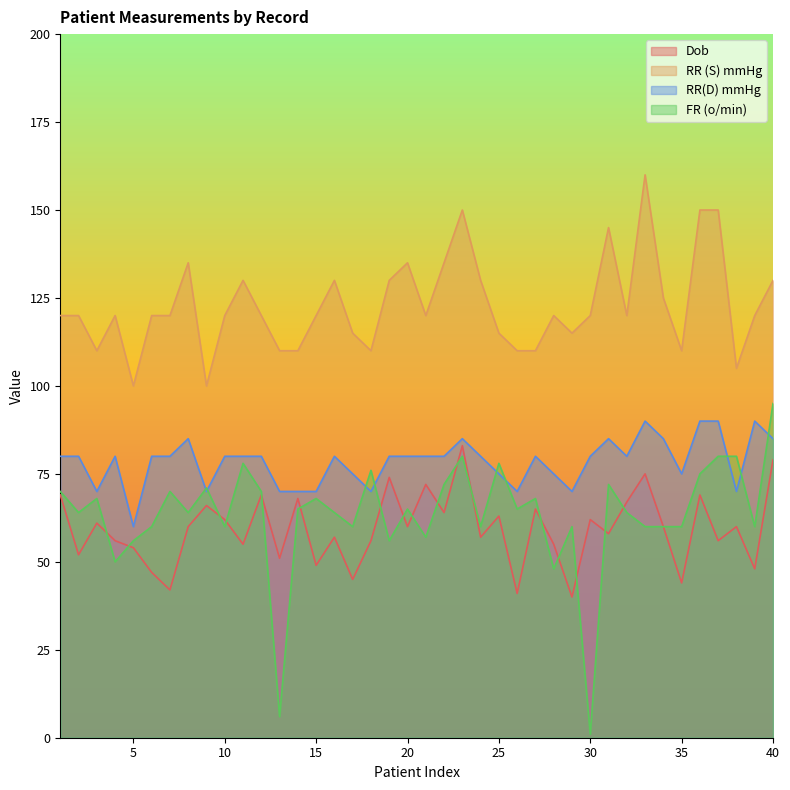

What is the value of the RR (S) mmHg point at the 40th from the left?

130